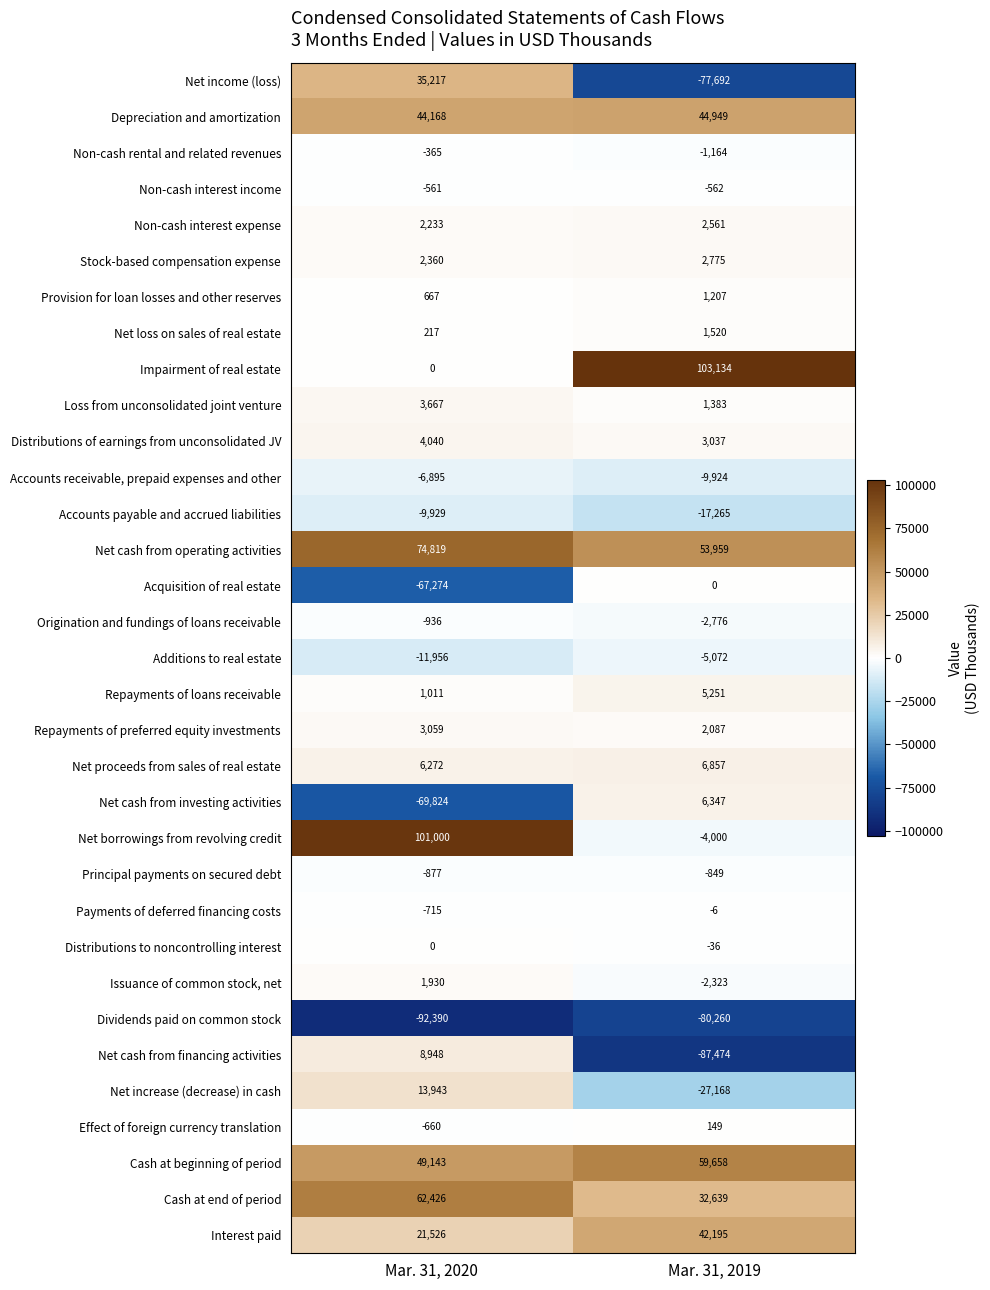

What is the sum of all Net cash from investing activities values?

-63477